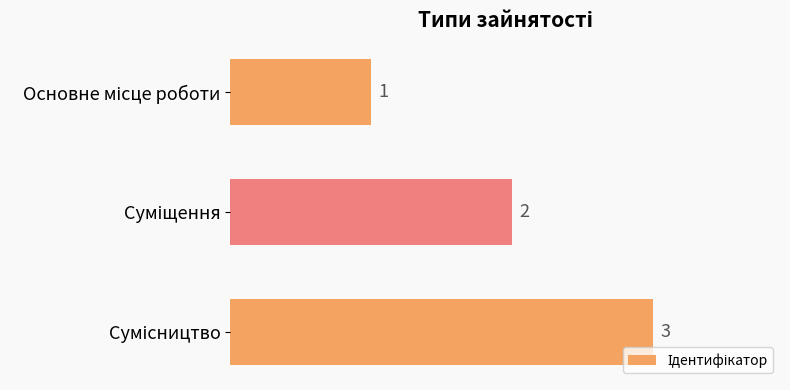

What is the maximum value shown in the chart?

3